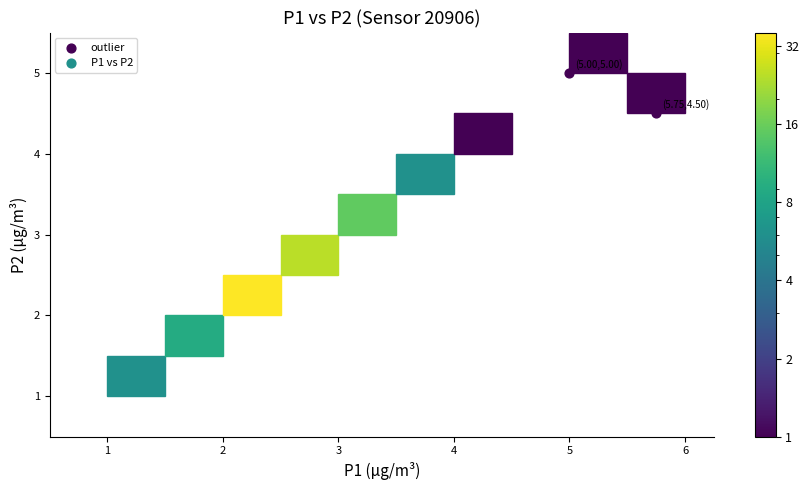

What is the average Y value?

4.8